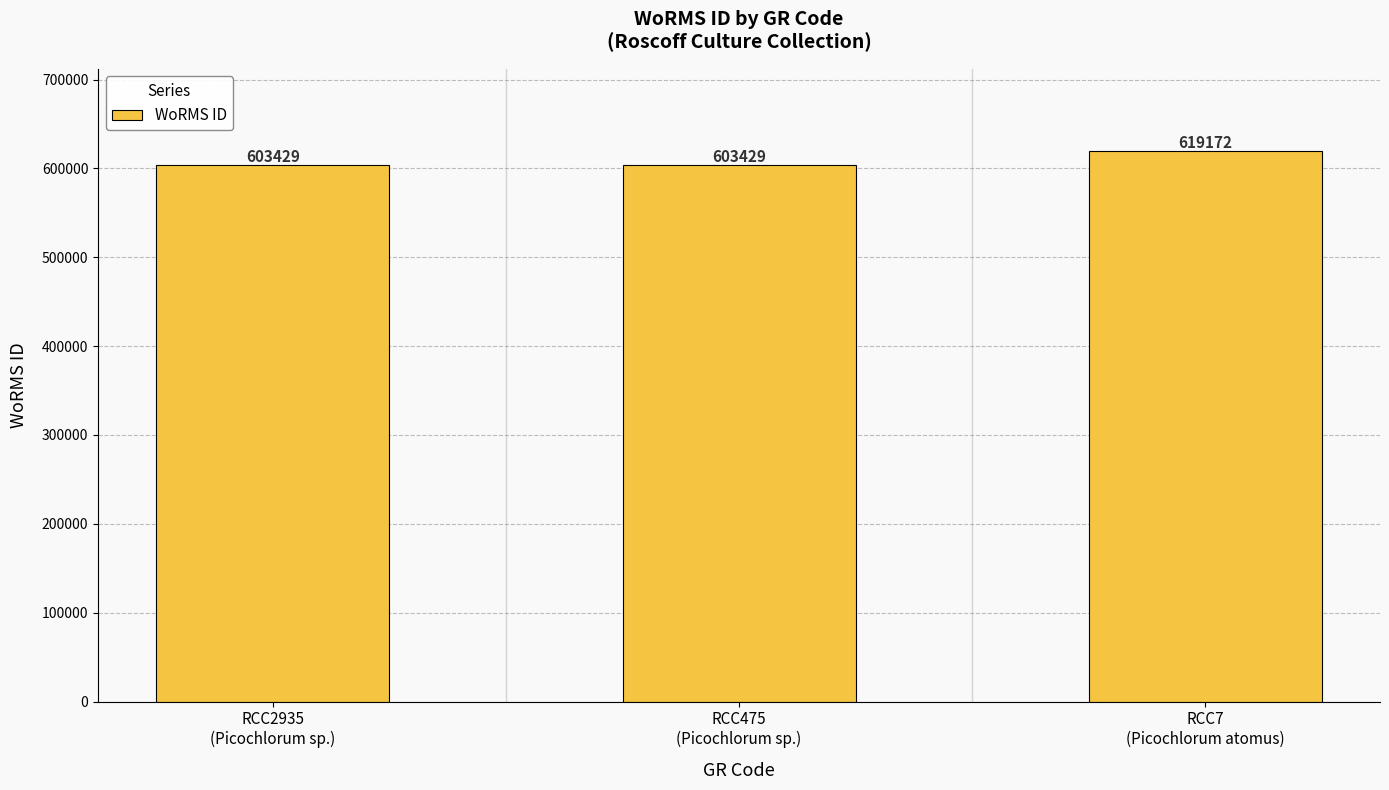

Which has a higher value, RCC7
(Picochlorum atomus) or RCC475
(Picochlorum sp.)?

RCC7
(Picochlorum atomus)